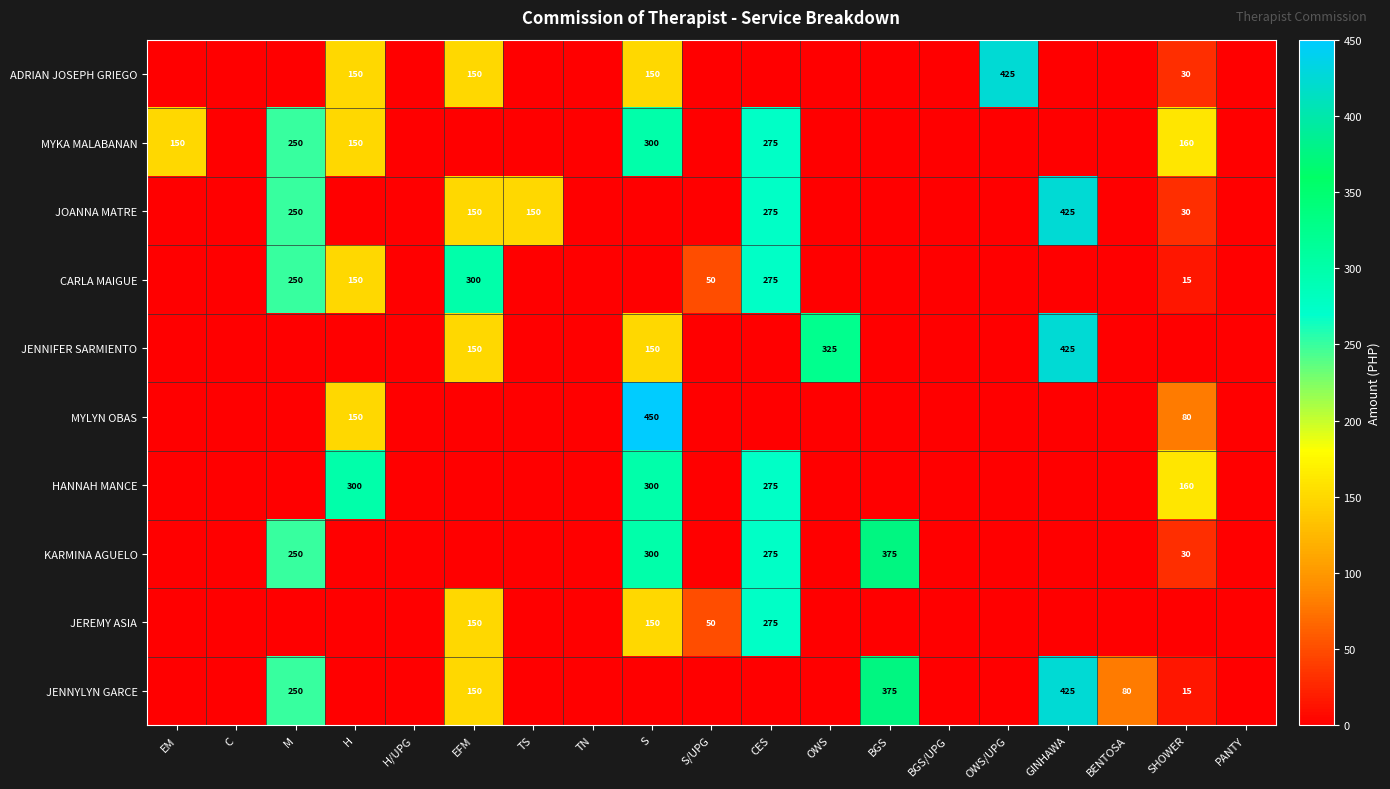

Which category has the highest value across all series?

S